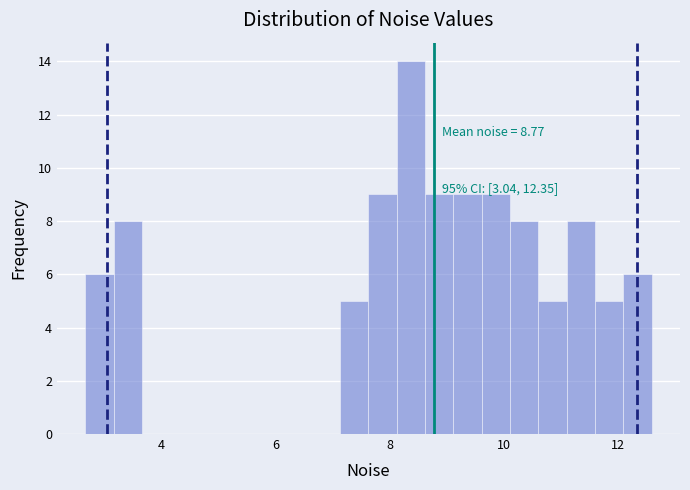

Around what value on the x-axis is the tallest bar? Give the approximate position of its centre, as read against the axis.

8.4